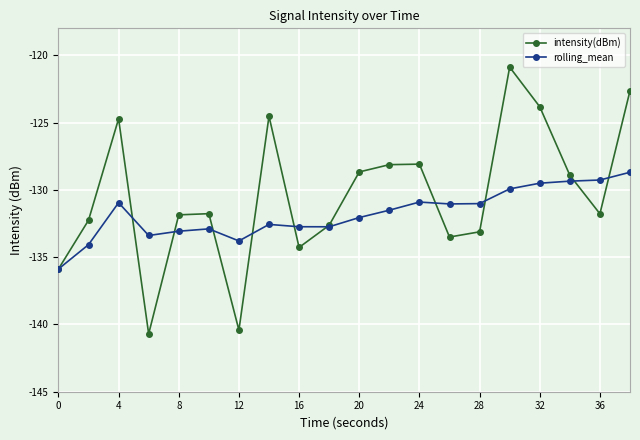

What is the sum of all intensity(dBm) values?

-2608.6